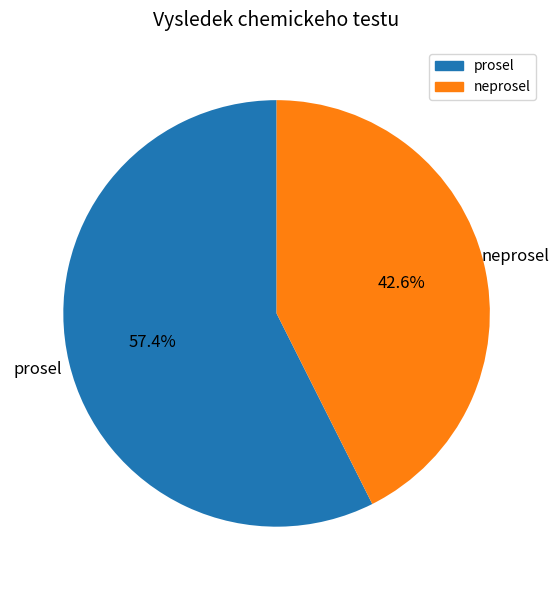

How many segments does this pie chart have?

2